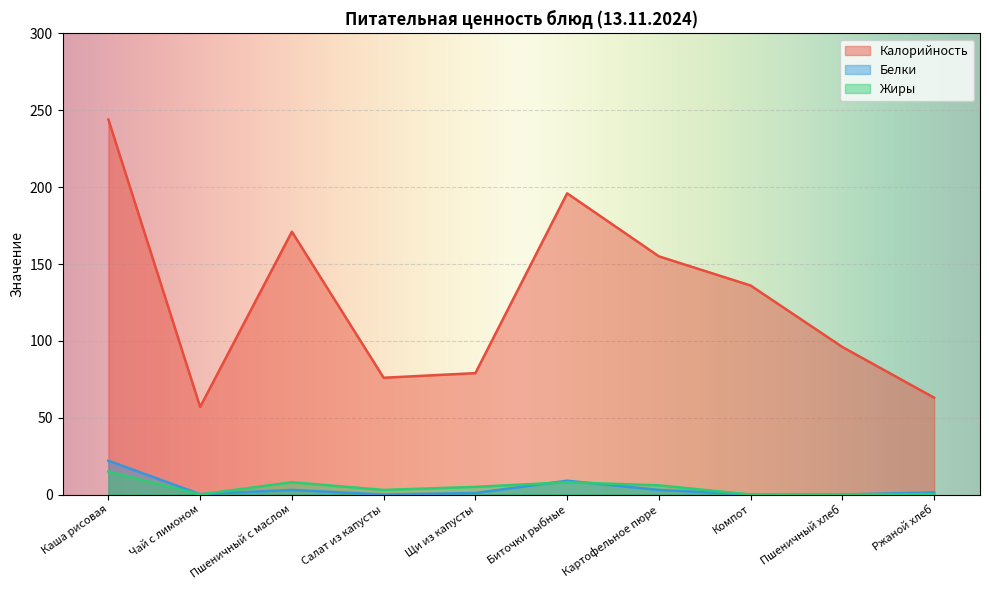

Which series has the largest range (max minus min)?

Калорийность